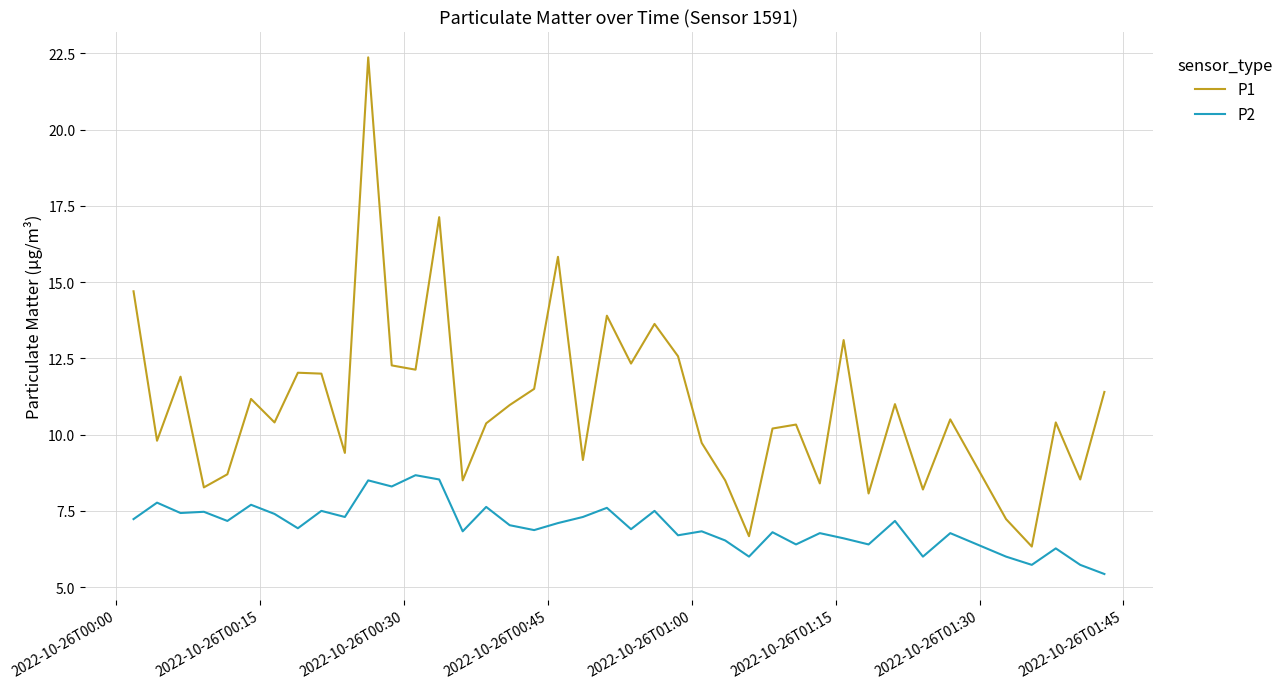

What is the maximum value shown in the chart?

22.4